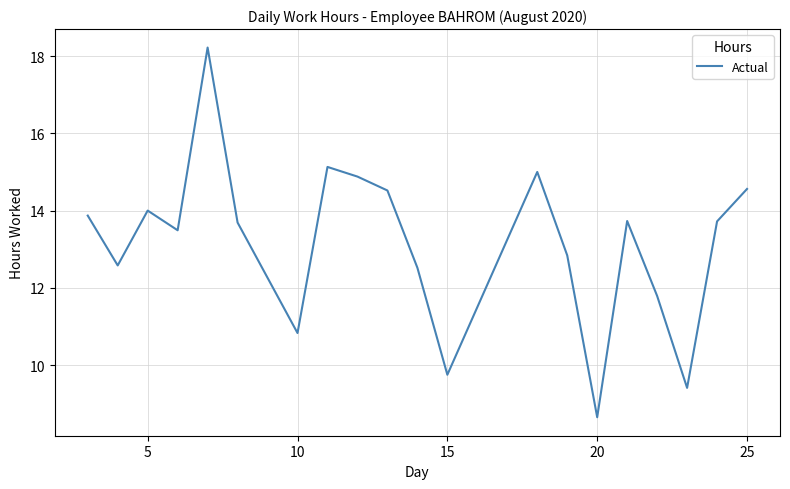

What is the smallest value displayed?

8.7